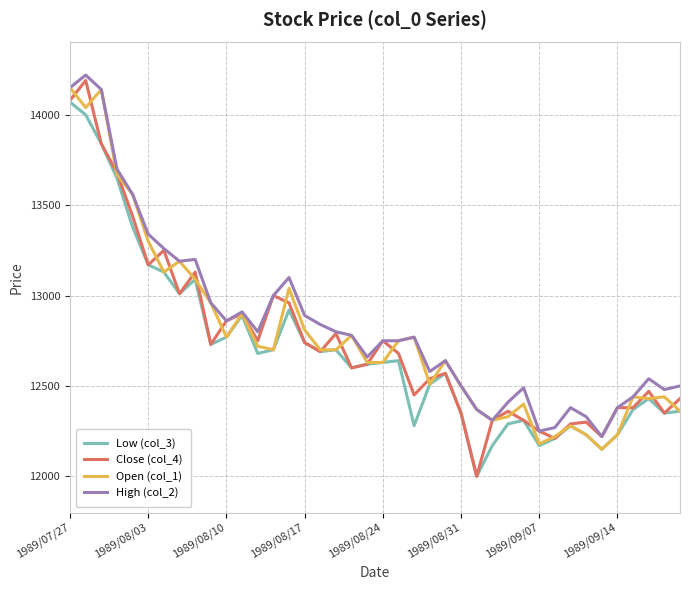

What is the lowest value of the Open (col_1) series?

12150